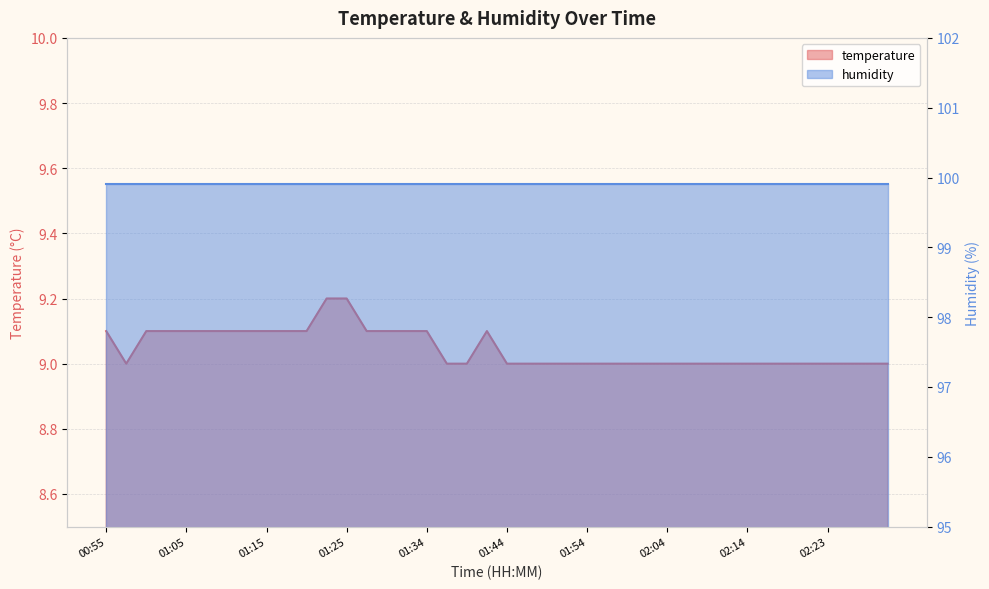

Which has a higher value, 00:58 or 01:05?

01:05